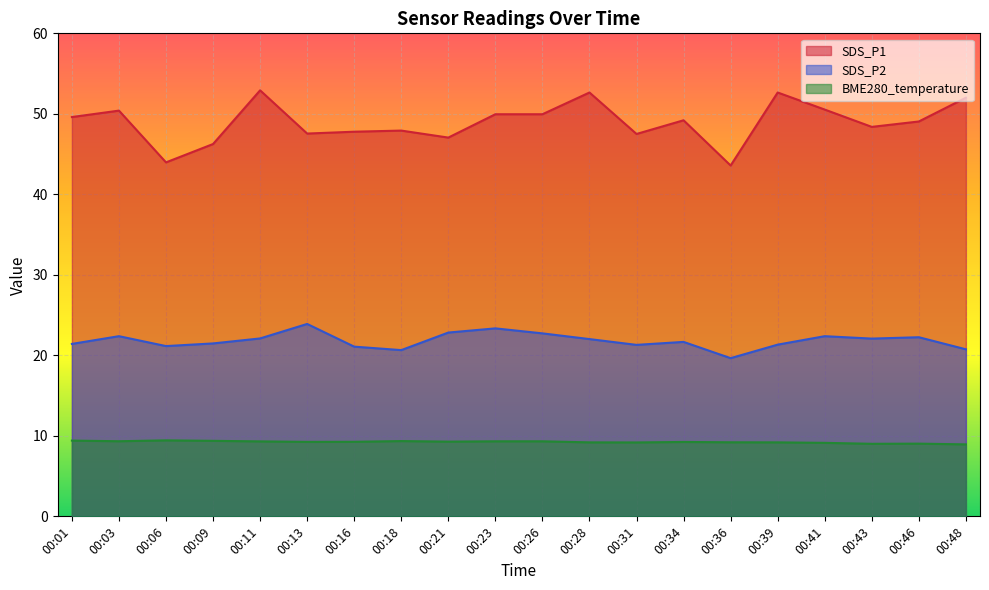

Reading left to right, list all the values displayed in this chart.

SDS_P1: 49.6	50.4	44.0	46.2	52.9	47.5	47.8	47.9	47.0	50.0	50.0	52.6	47.5	49.2	43.6	52.6	50.5	48.4	49.0	52.0
SDS_P2: 21.4	22.4	21.1	21.5	22.1	23.9	21.1	20.6	22.8	23.4	22.7	22.0	21.3	21.7	19.6	21.3	22.4	22.1	22.2	20.8
BME280_temperature: 9.4	9.3	9.4	9.4	9.3	9.2	9.3	9.3	9.3	9.3	9.3	9.2	9.2	9.2	9.2	9.2	9.1	9.0	9.0	8.9